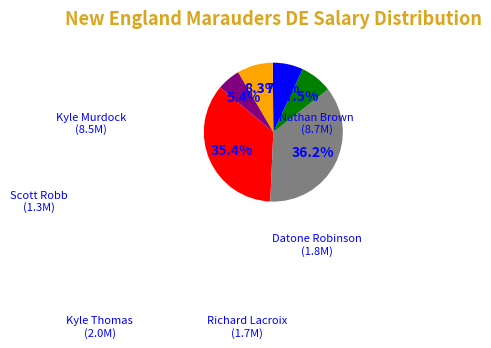

Is Kyle Thomas the majority of the pie?

No